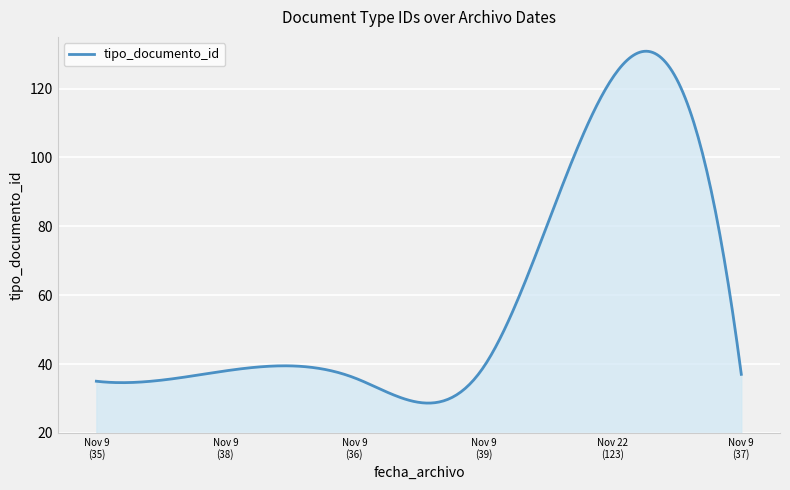

What is the maximum value shown in the chart?

130.8